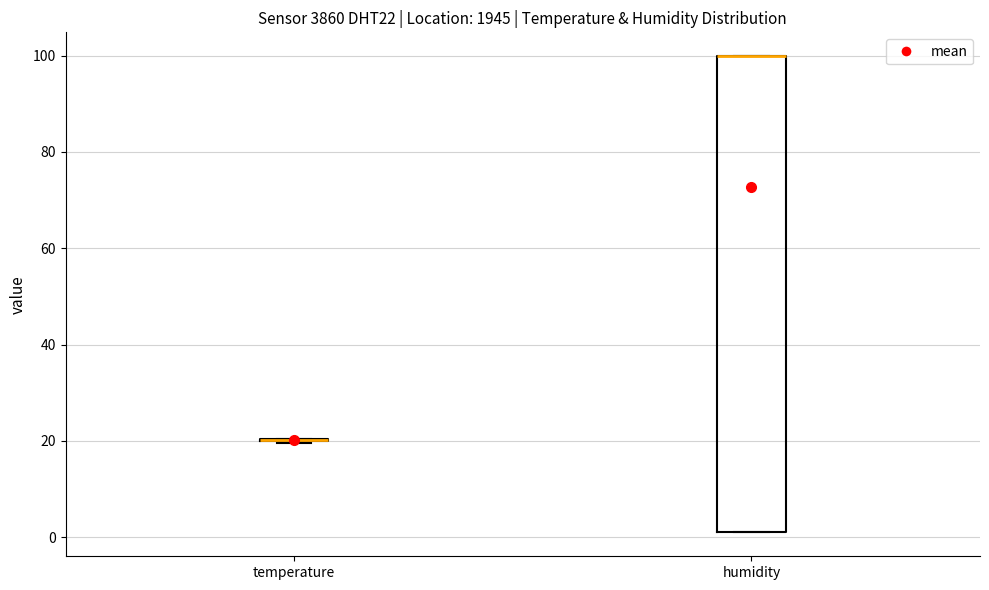

Which box is the tallest, from its lower edge to its upper edge?

humidity